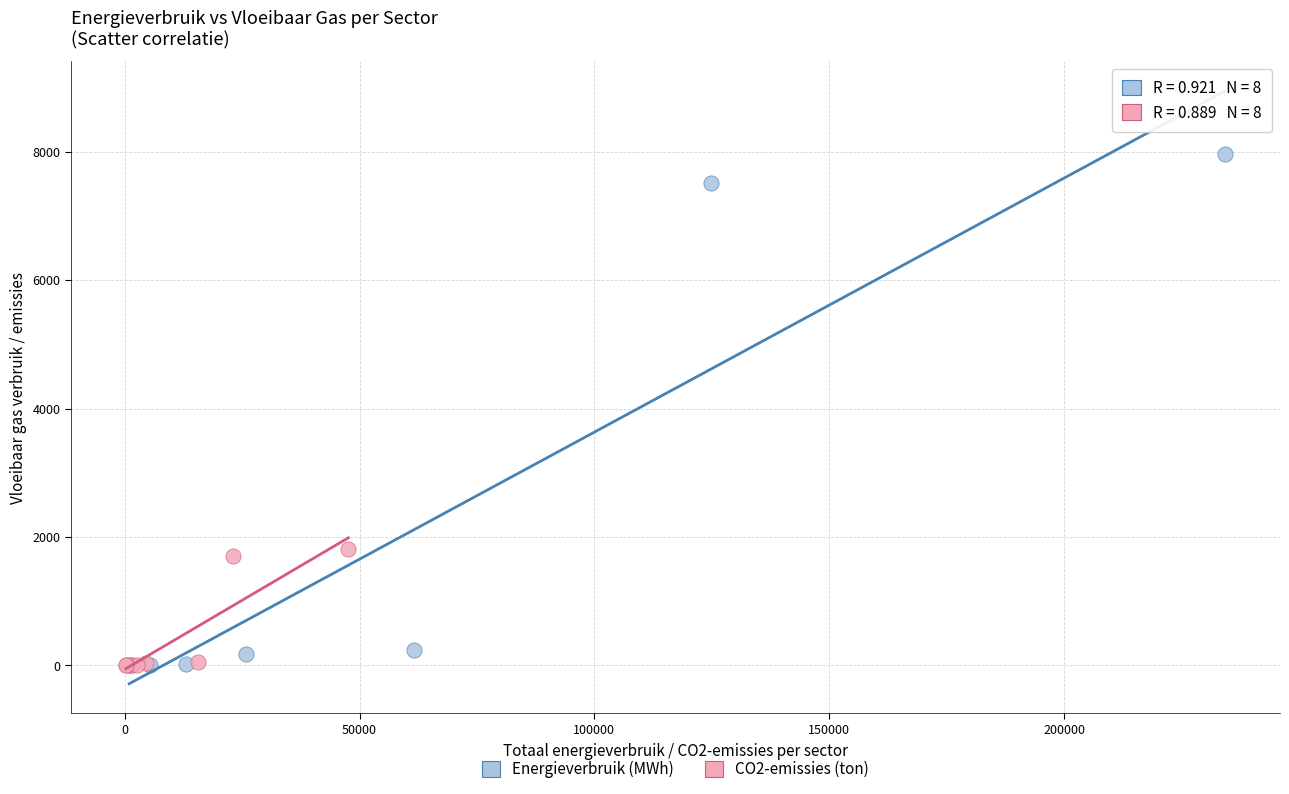

Which series contains the highest Y value?

Energieverbruik (MWh)